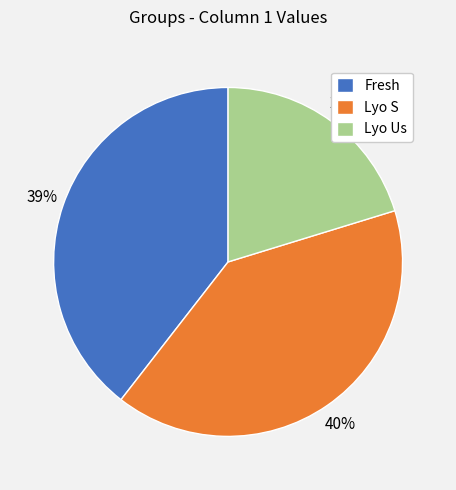

Is it true that Fresh is 26% of the pie?

False